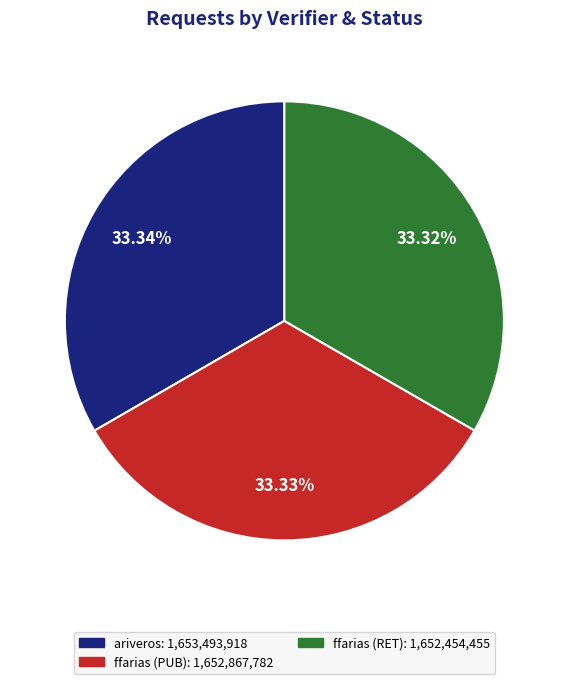

What is the ratio of the value at ariveros: 1,653,493,918 to the value at ffarias (PUB): 1,652,867,782?

1.0